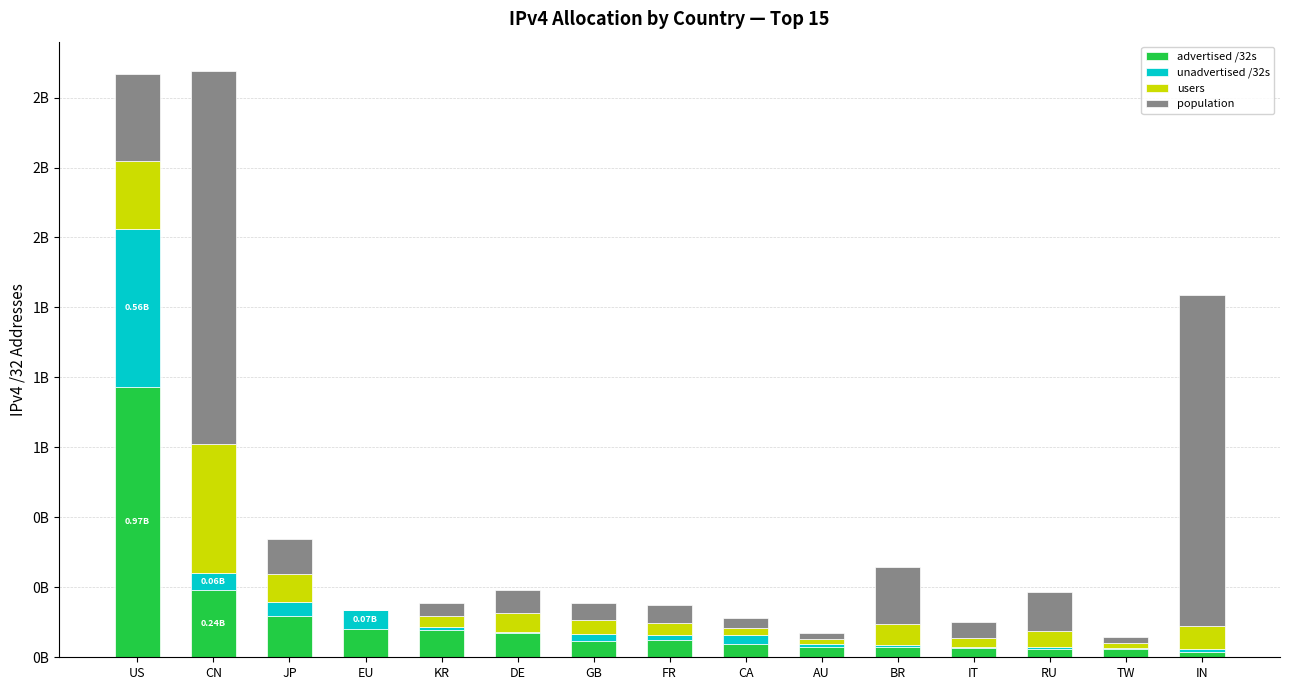

True or false: advertised /32s has a value of 97578637 at FR.

False